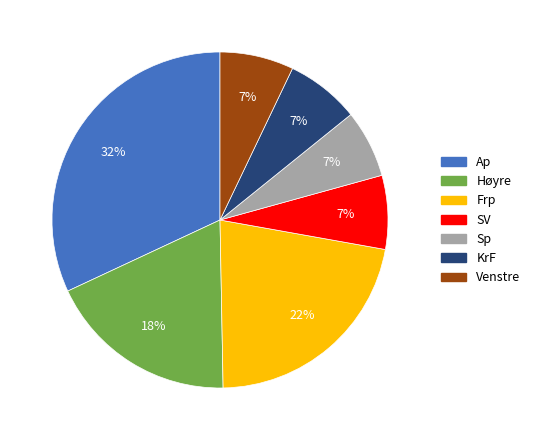

To the nearest percent, what is the difference between the Høyre and Frp slice percentages?

4%